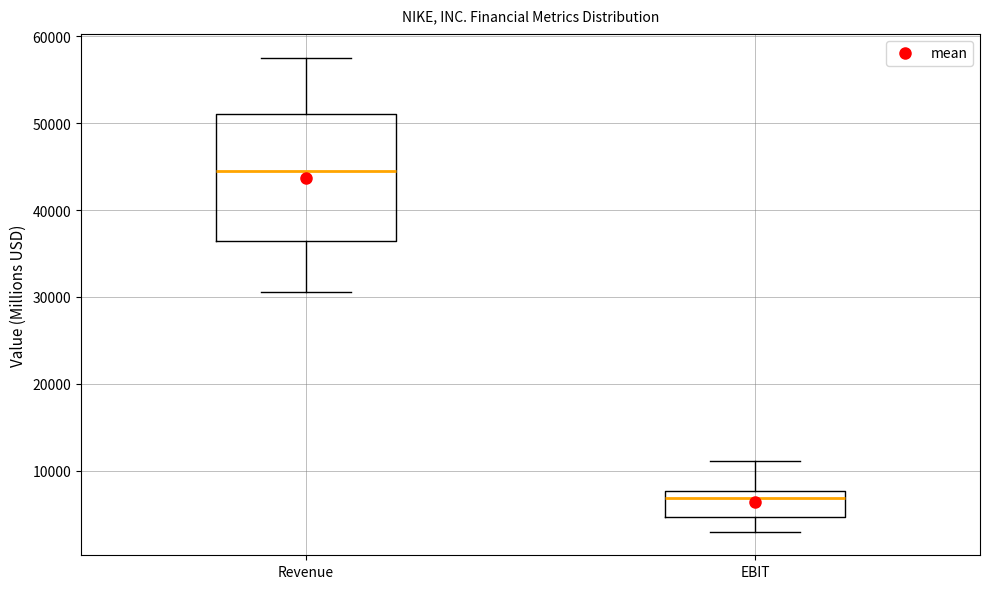

Reading left to right, transcribe this box plot: for each box, give where its median line is, the range the box spans, and where its two whiskers end, as read against the y-axis. The values are not printed on the chart, so give them approximately, as read against the axis.

Revenue: median 45000, box 36000 to 51000, whiskers 31000 to 58000
EBIT: median 7000, box 5000 to 8000, whiskers 3000 to 11000